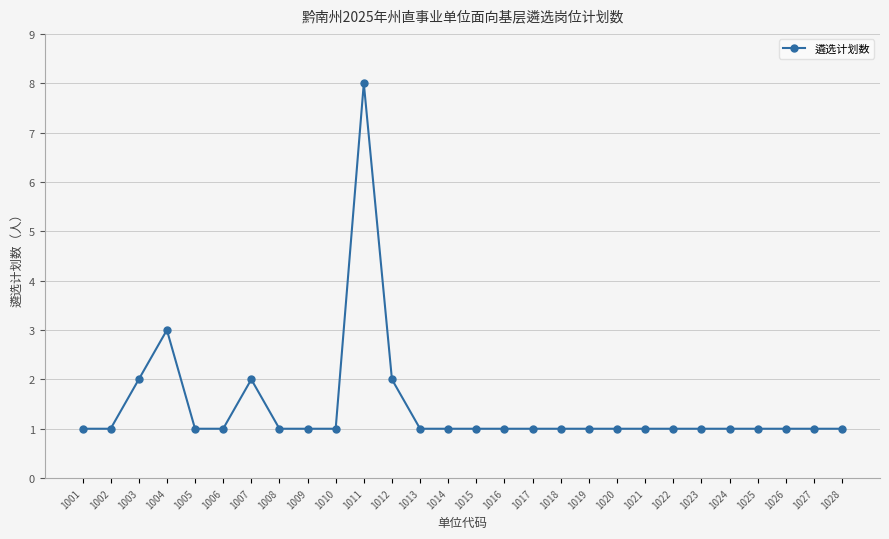

How many values are between 1 and 2?

26